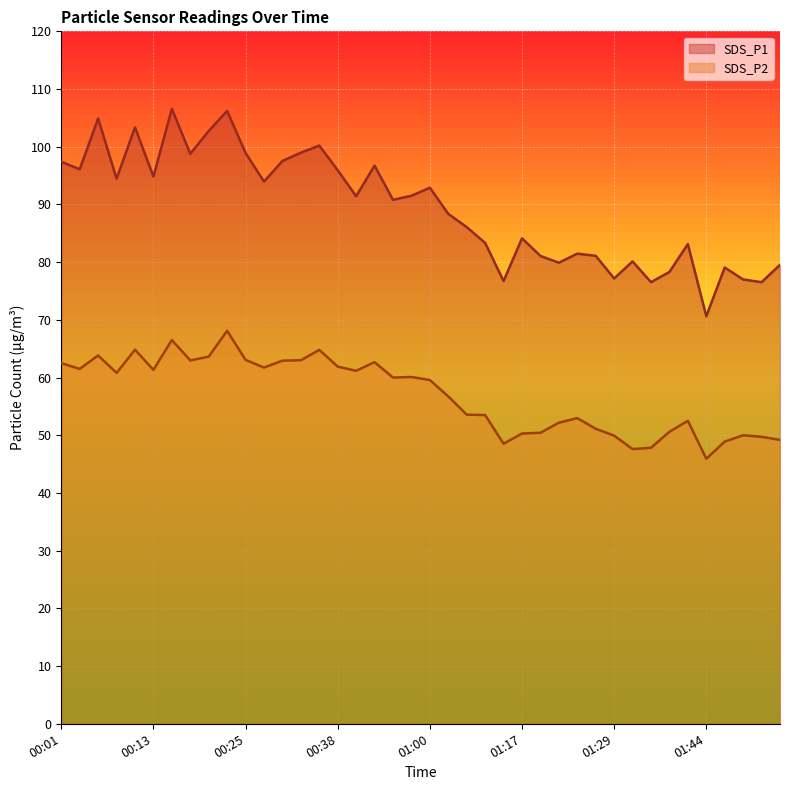

Reading left to right, transcribe all the data shown in this chart.

SDS_P1: 97.4	96.1	104.9	94.5	103.4	94.8	106.6	98.8	102.7	106.2	98.9	94.0	97.5	99.0	100.2	95.9	91.4	96.7	90.8	91.5	92.9	88.4	86.1	83.3	76.7	84.1	81.1	79.9	81.5	81.1	77.2	80.1	76.5	78.3	83.1	70.6	79.1	77.0	76.5	79.5
SDS_P2: 62.5	61.5	63.8	60.8	64.8	61.3	66.5	63.0	63.6	68.1	63.1	61.7	62.9	63.0	64.8	61.9	61.2	62.7	60.0	60.1	59.6	56.7	53.6	53.5	48.5	50.3	50.4	52.2	53.0	51.1	49.9	47.6	47.8	50.6	52.5	45.9	48.9	50.0	49.7	49.2